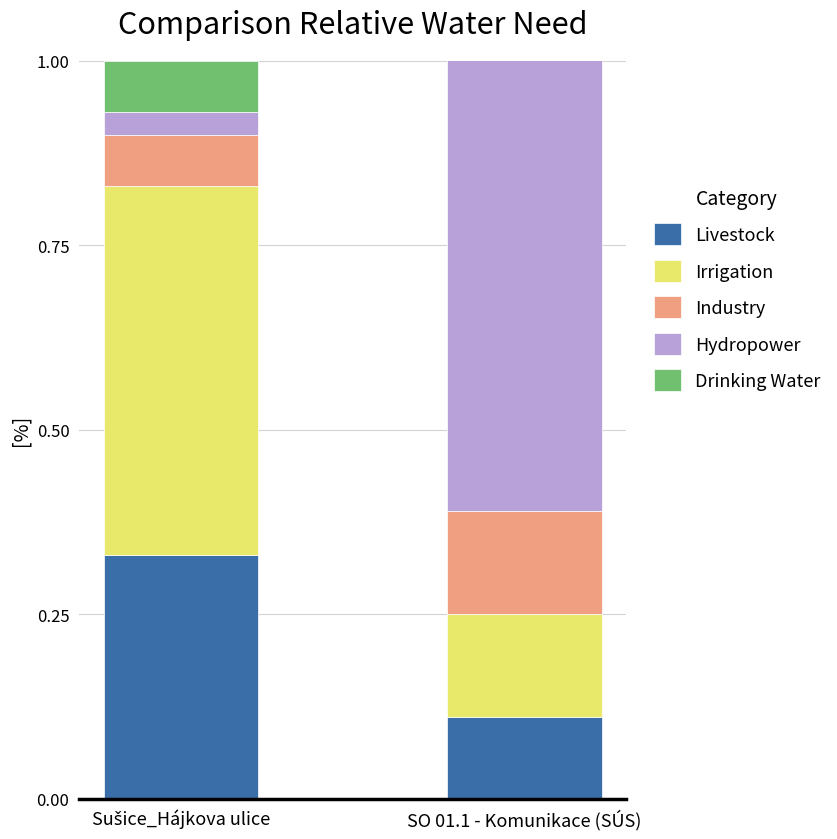

The value of Hydropower at SO 01.1 - Komunikace (SÚS) is 0.2. True or false?

False